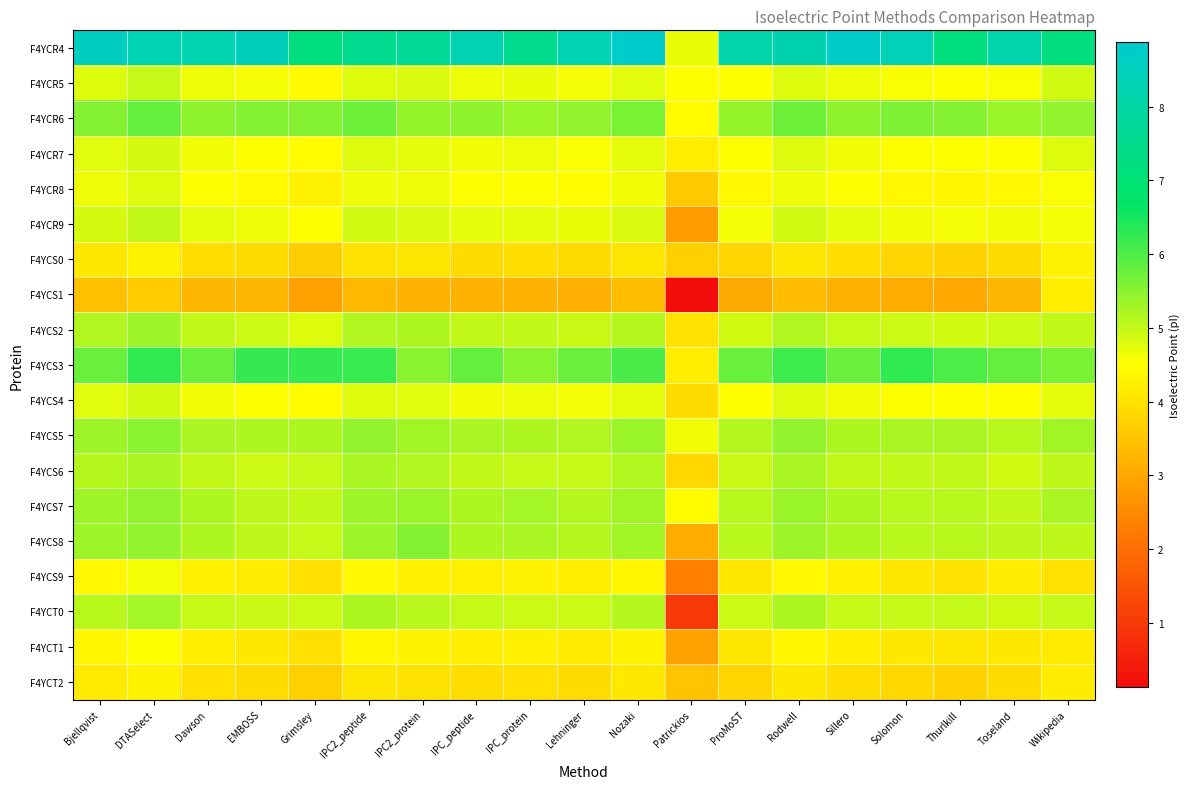

What is the total value across all series at EMBOSS?

92.3